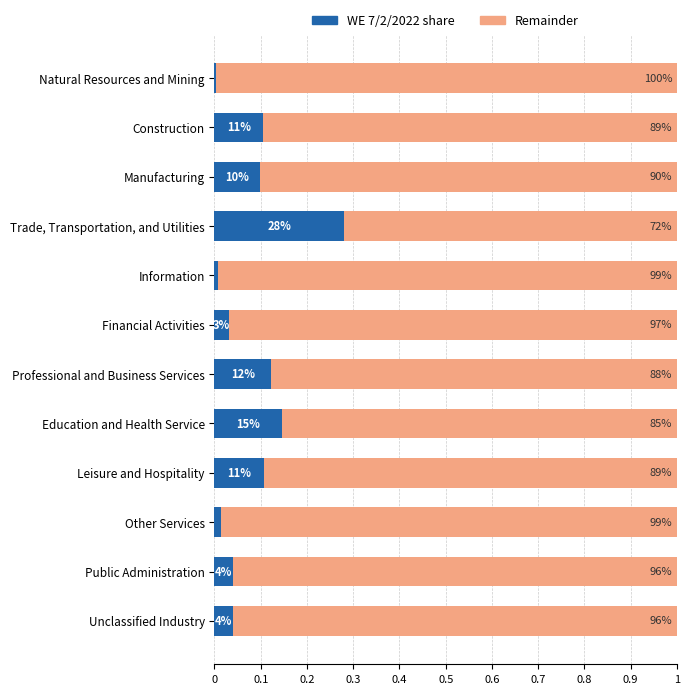

What position from the left is Leisure and Hospitality?

9